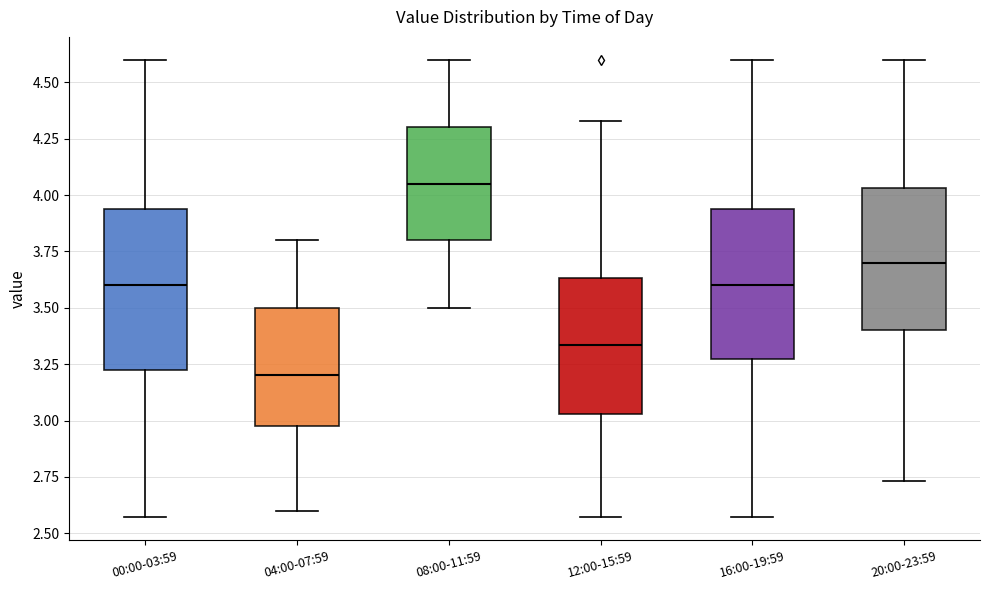

Which box is the tallest, from its lower edge to its upper edge?

00:00-03:59